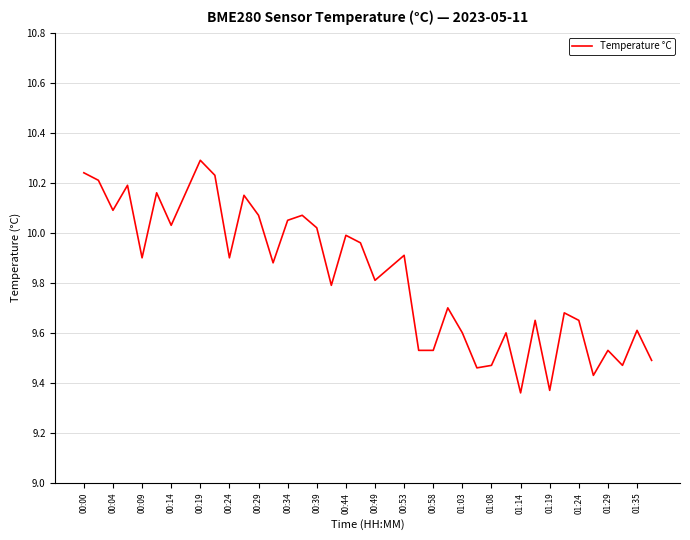

What is the greatest value displayed?

10.3